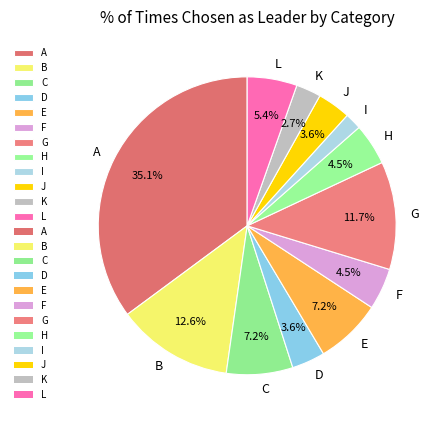

Do F and G together represent more than half of the pie?

No